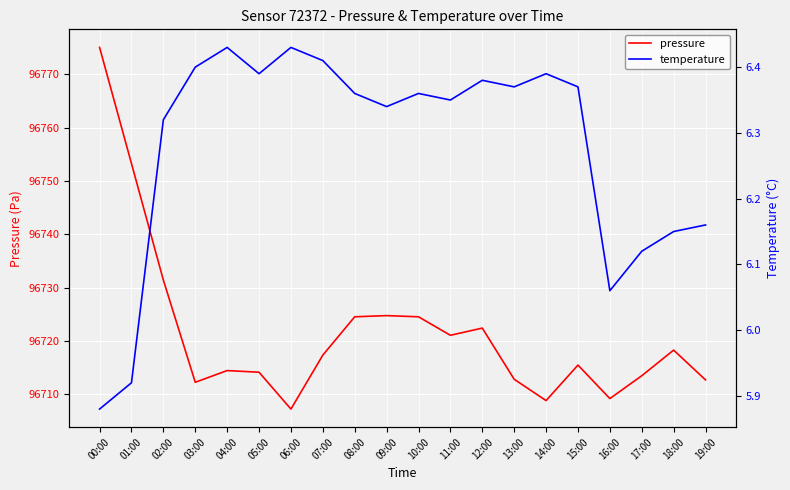

Rank the series at 12:00 from lowest to highest value.

temperature, pressure